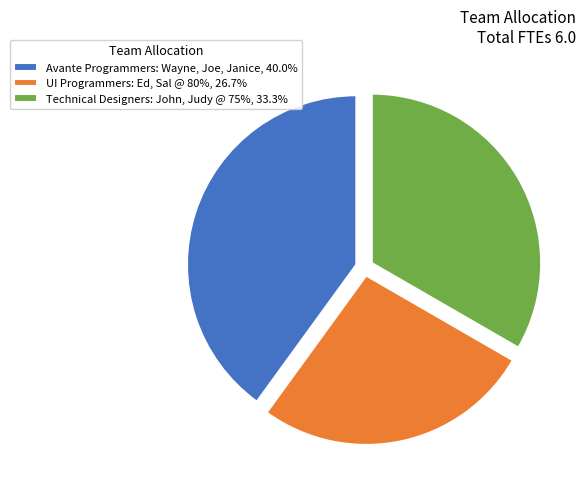

Does UI Programmers: Ed, Sal @ 80%, 26.7% account for over 50% of the chart?

No